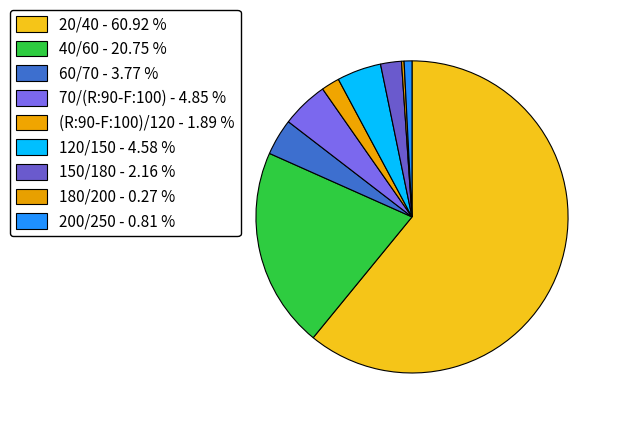

Does any single category account for the majority?

Yes